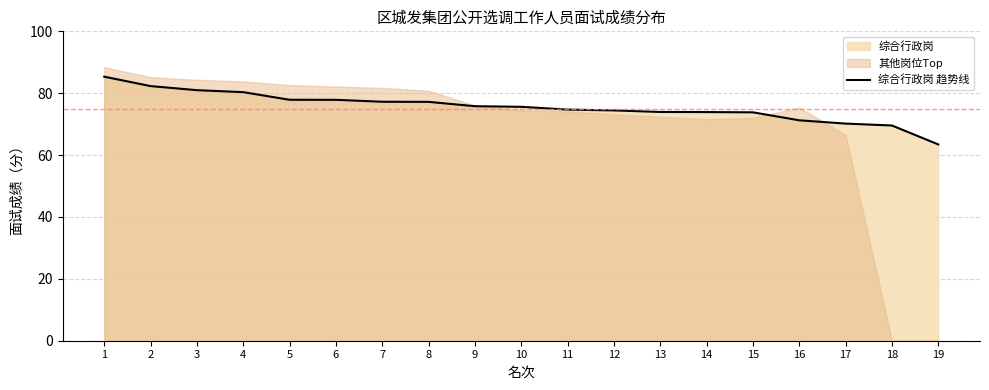

Reading left to right, transcribe all the data shown in this chart.

85.3	82.3	81.0	80.3	77.9	77.9	77.2	77.2	75.8	75.6	74.7	74.4	73.9	73.9	73.8	71.2	70.2	69.6	63.4